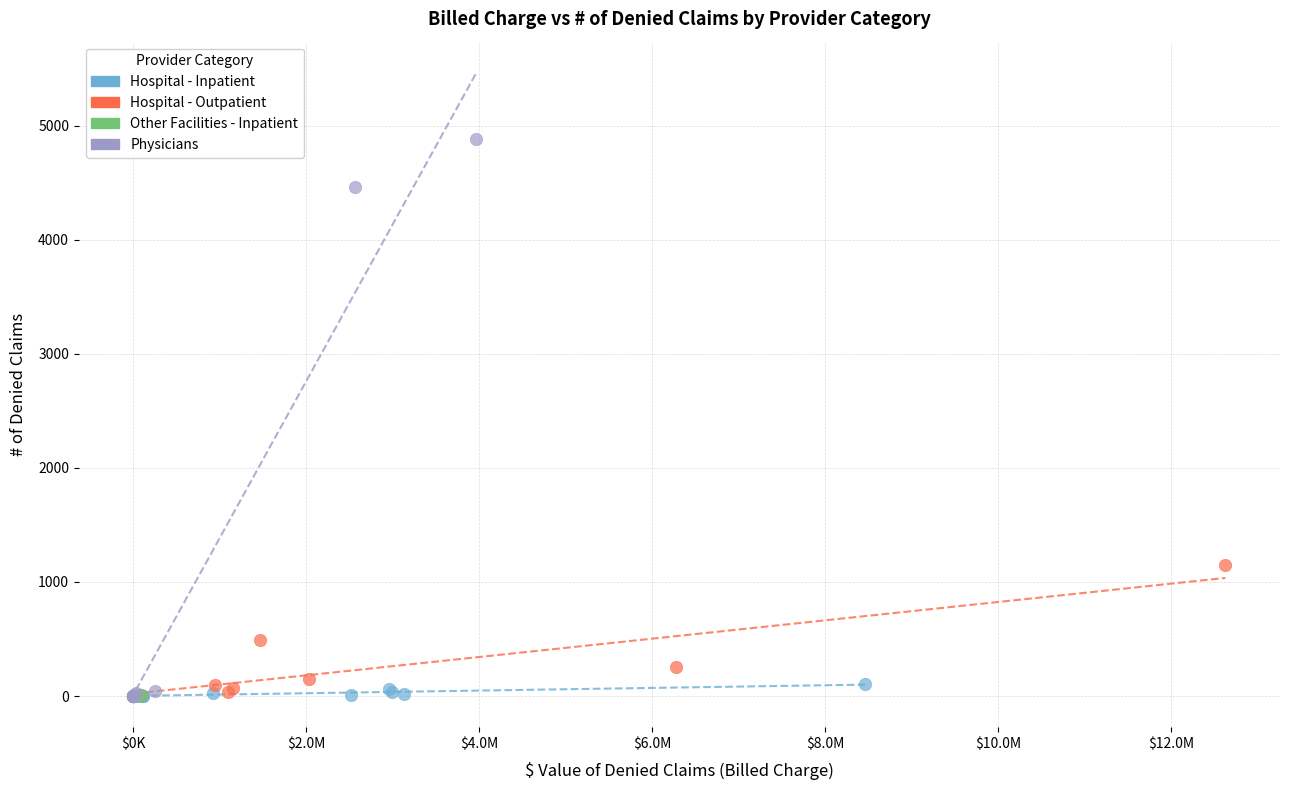

Which series reaches the maximum Y coordinate?

Physicians